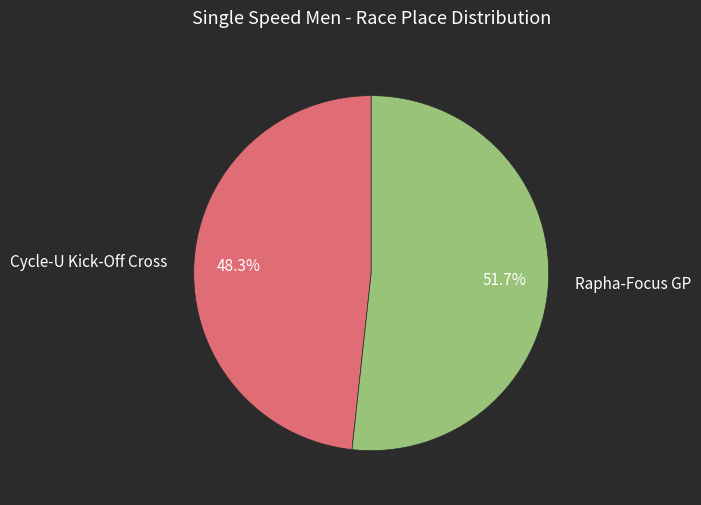

Which has a higher value, Rapha-Focus GP or Cycle-U Kick-Off Cross?

Rapha-Focus GP